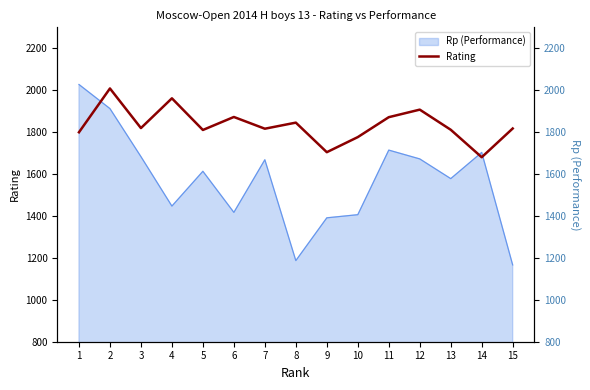

The value at 13 is 1811. True or false?

True